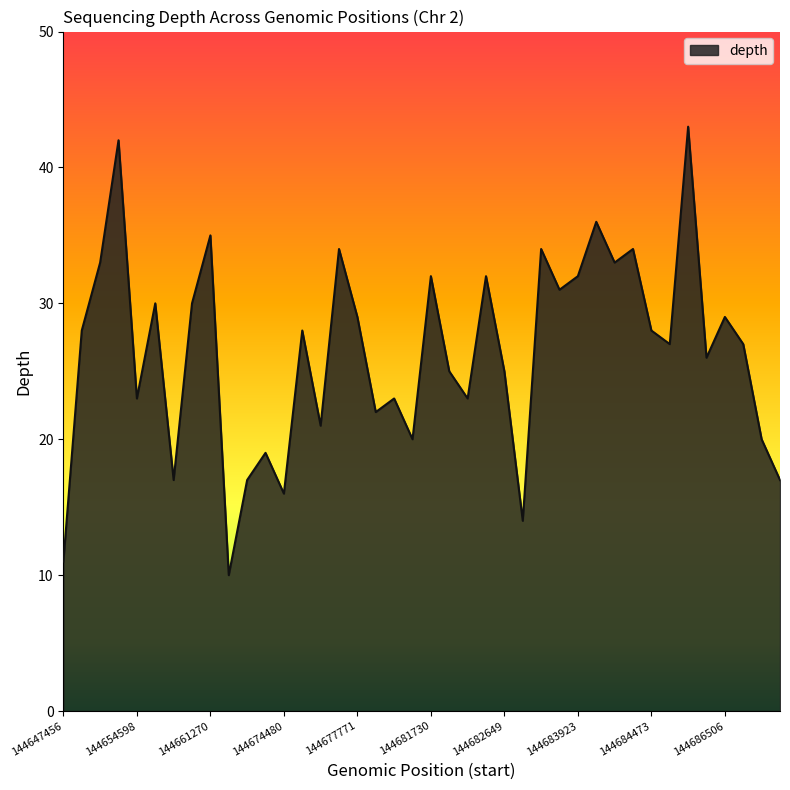

What is the difference between the maximum and second lowest values?

32